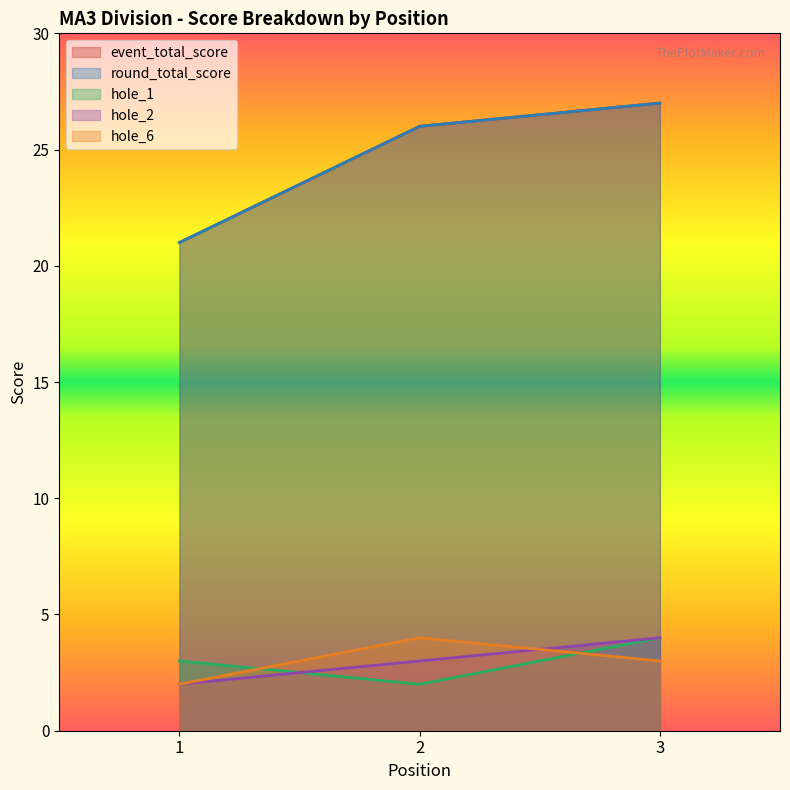

How many values in the hole_1 series are below 3?

1